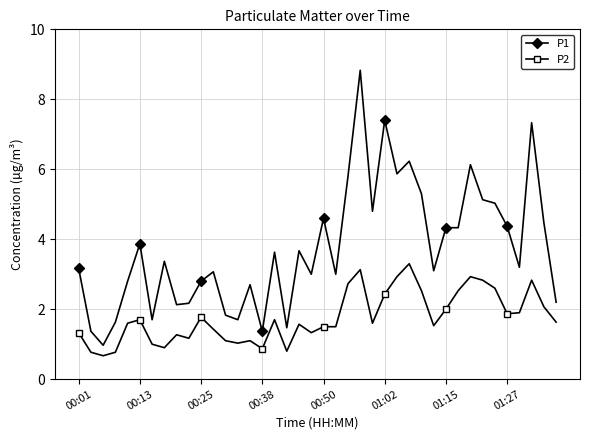

Rank the series by their average value, from highest to lowest.

P1, P2